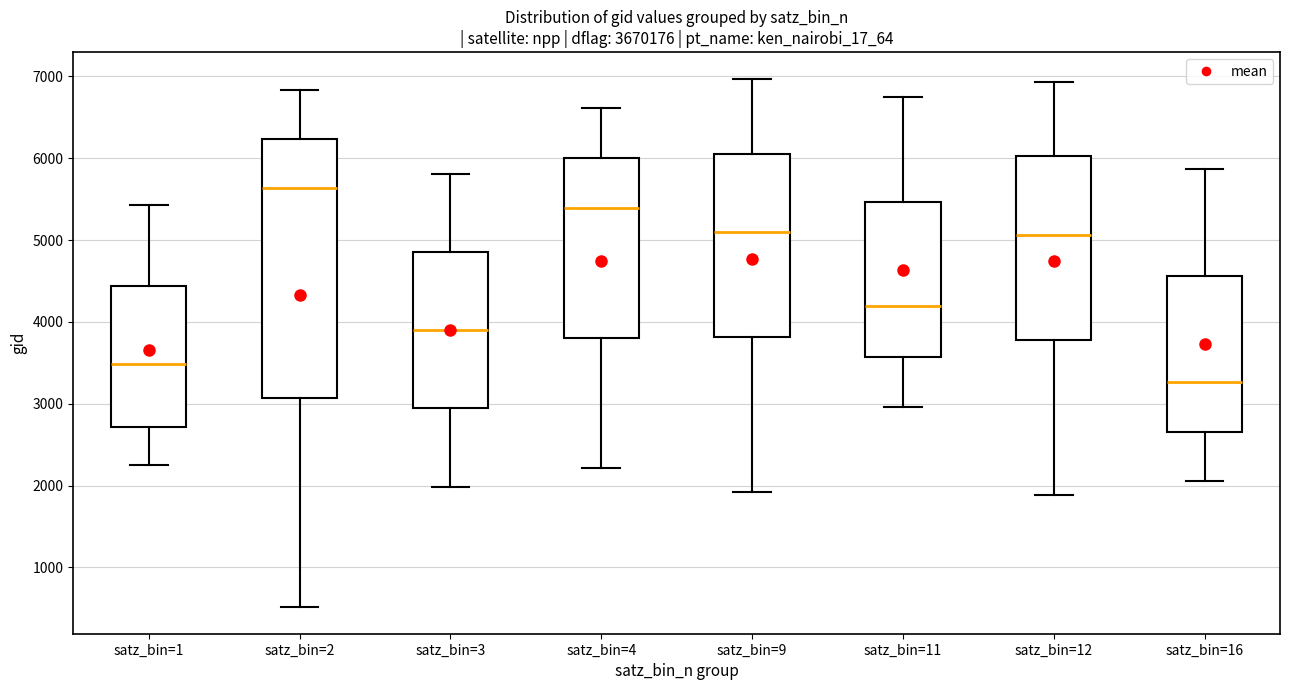

Where does the median line of the box for satz_bin=11 sit on the y-axis? The values are not printed on the chart, so give them approximately, as read against the axis.

4200